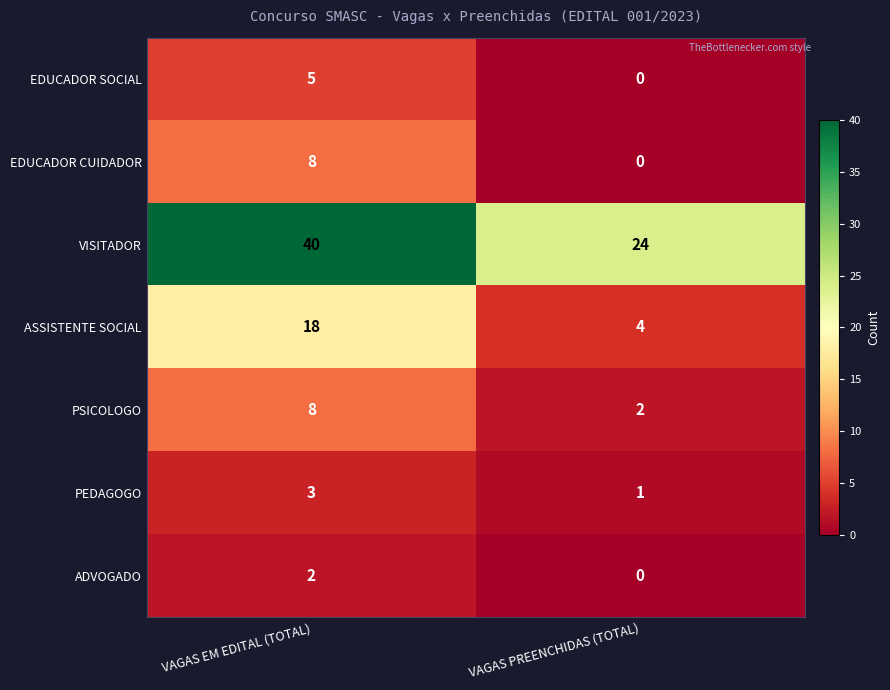

The VISITADOR series shows 40 at VAGAS EM EDITAL (TOTAL). True or false?

True